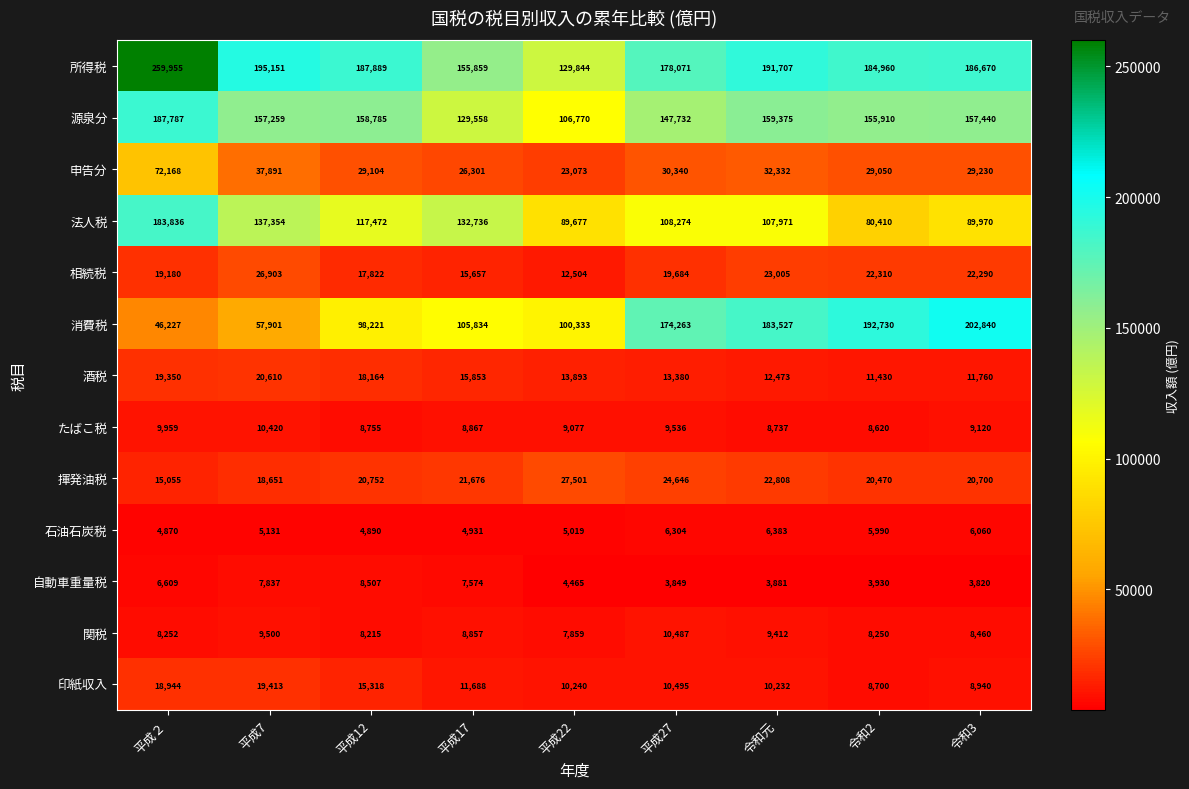

At which category is the sum across all series the highest?

平成２